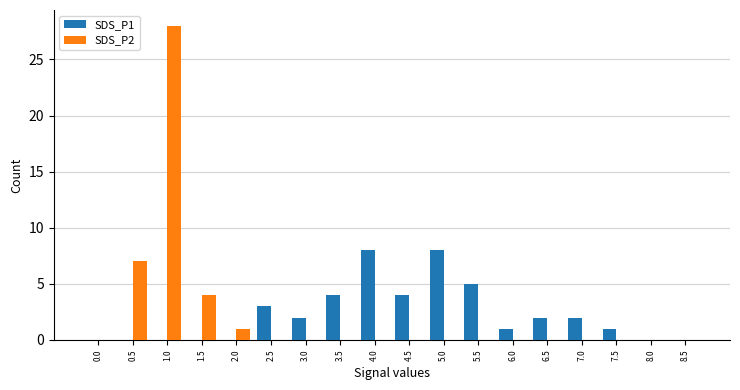

Is the value of SDS_P2 at 0.5 greater than the value of SDS_P1 at 2.5?

Yes